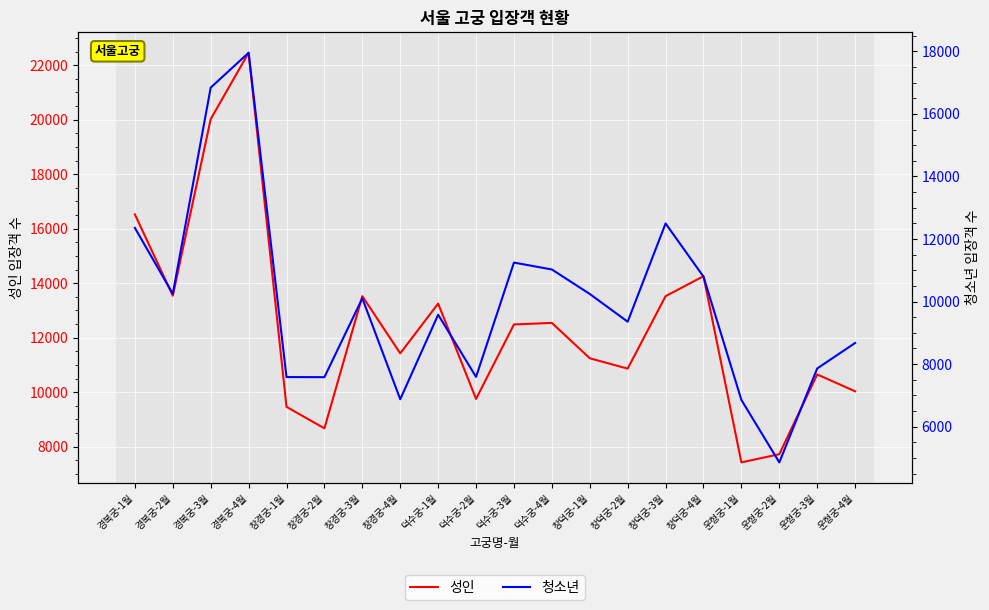

What is the difference between the maximum and minimum values in the 성인 series?

15030